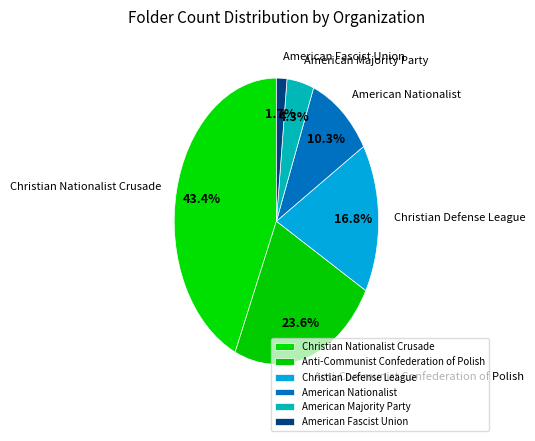

Which has a higher value, American Nationalist or American Majority Party?

American Nationalist